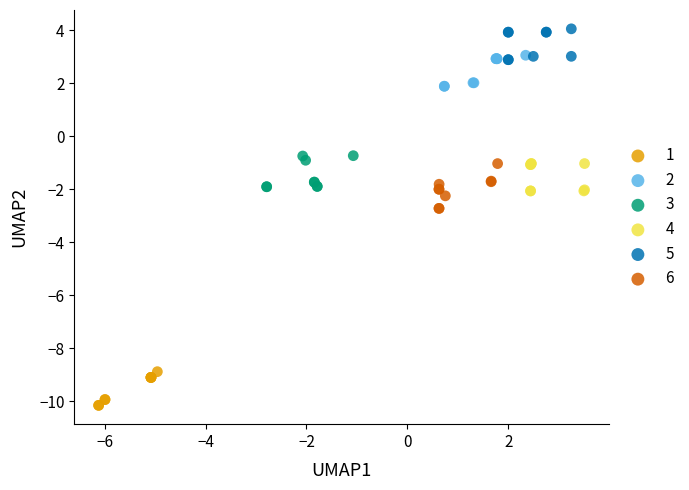

Which series reaches the maximum Y coordinate?

5